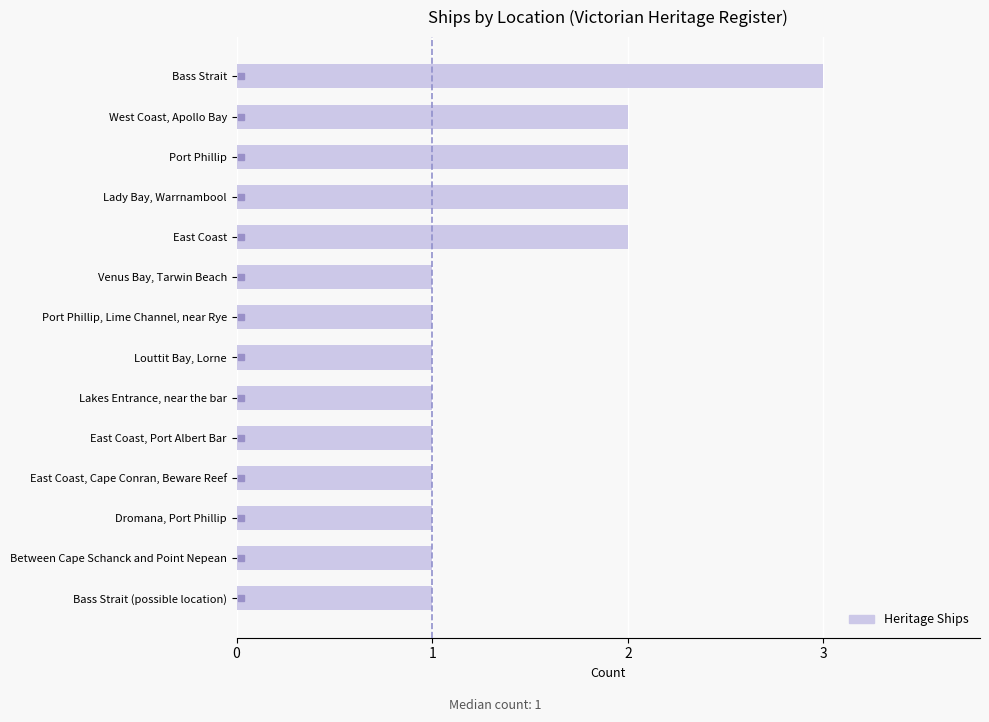

Reading top to bottom, transcribe all the data shown in this chart.

3	2	2	2	2	1	1	1	1	1	1	1	1	1